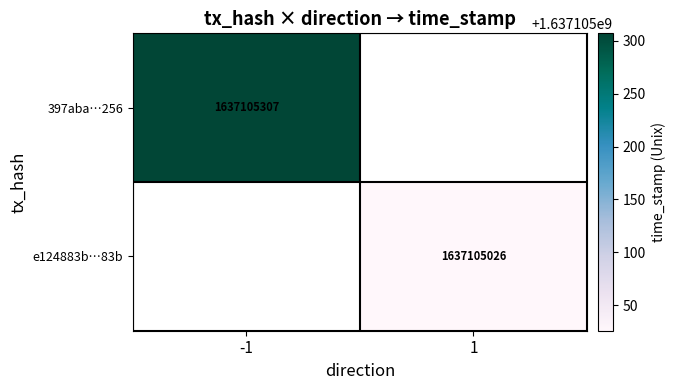

Which series changed the most between 0 and 1?

397aba048441294c9e9eabaa12fe6e2b371f256